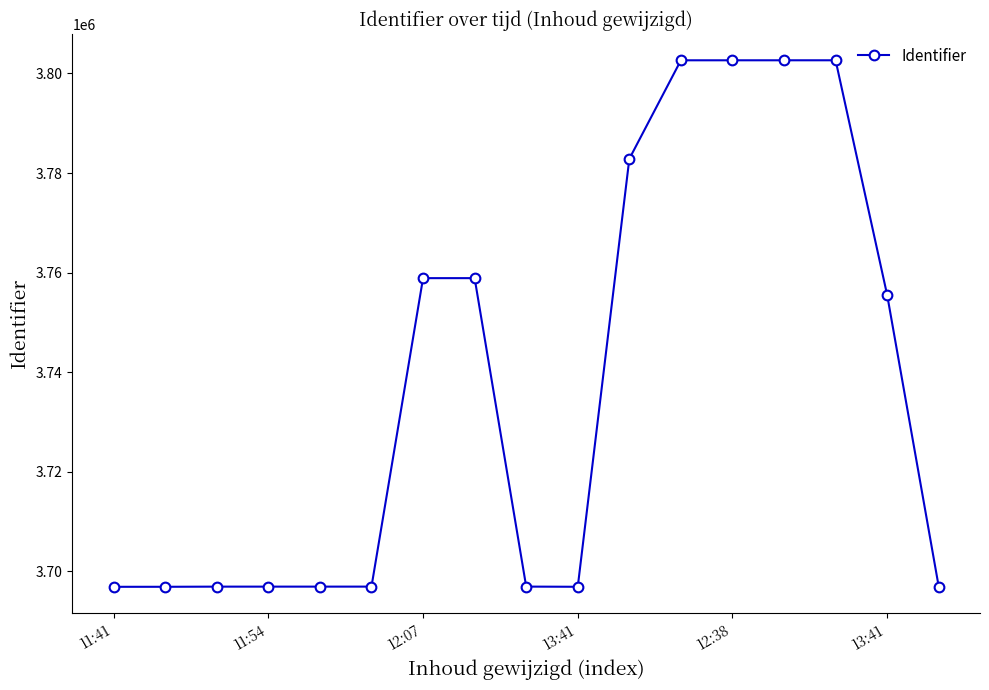

What is the minimum value shown in the chart?

3696908